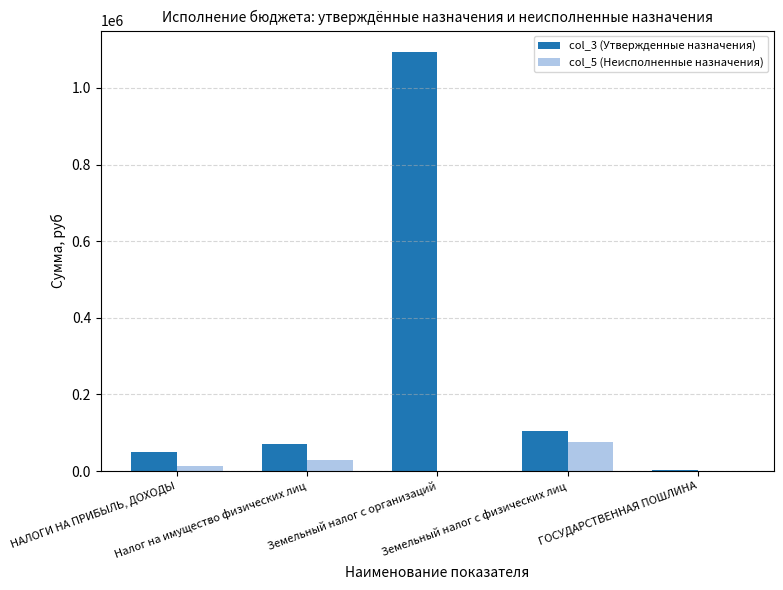

How many data points does each series have?

5